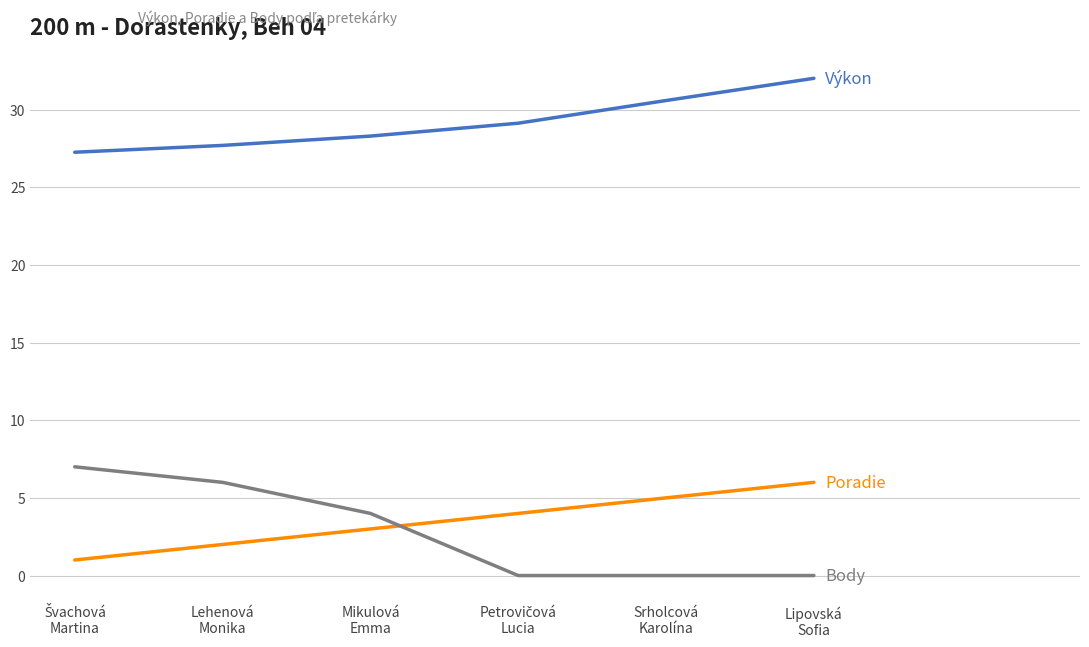

What is the greatest value displayed?

32.0